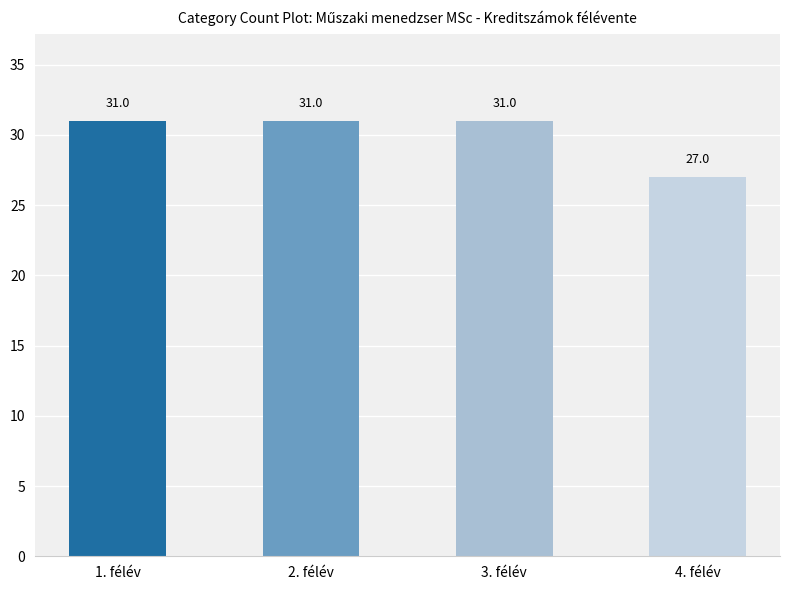

True or false: the data shows 18 at 3. félév.

False